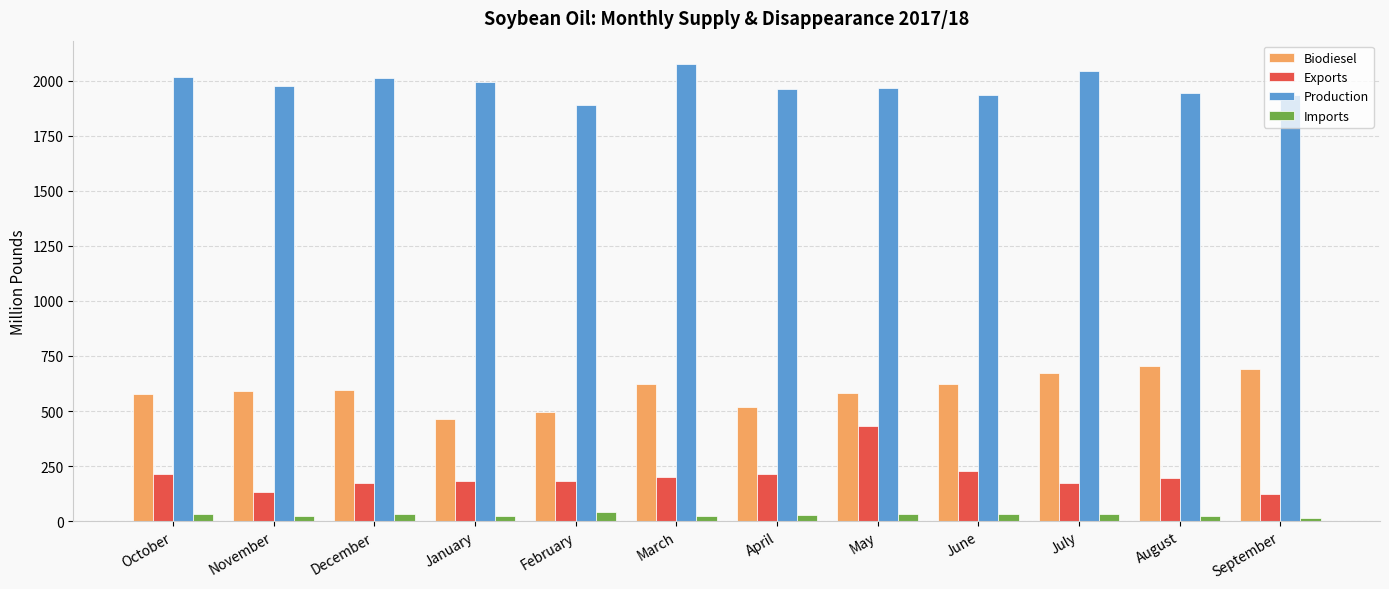

Which series has the largest total across all categories?

Production